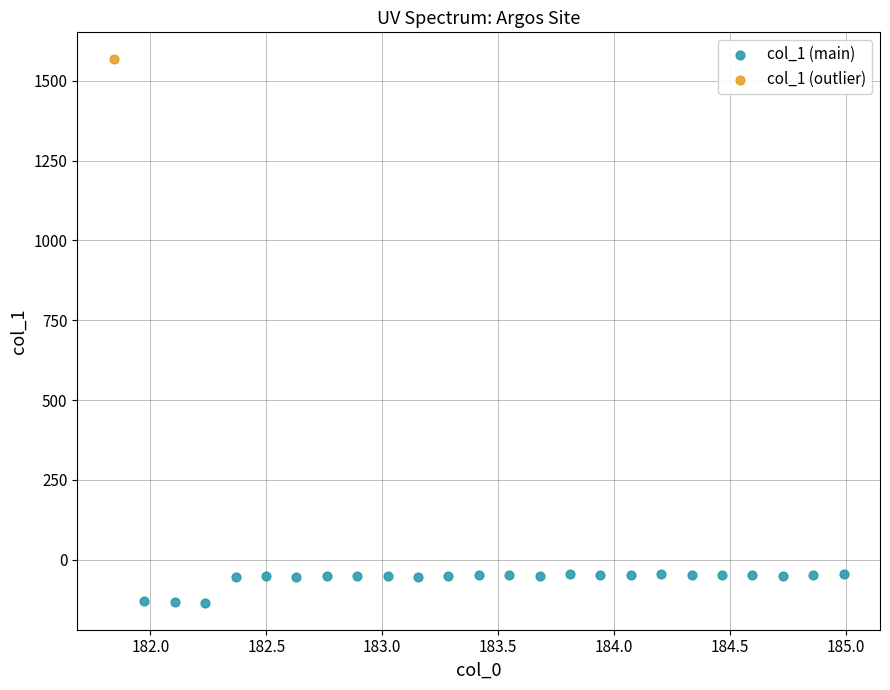

What are all the series names shown in the legend?

col_1 (main), col_1 (outlier)